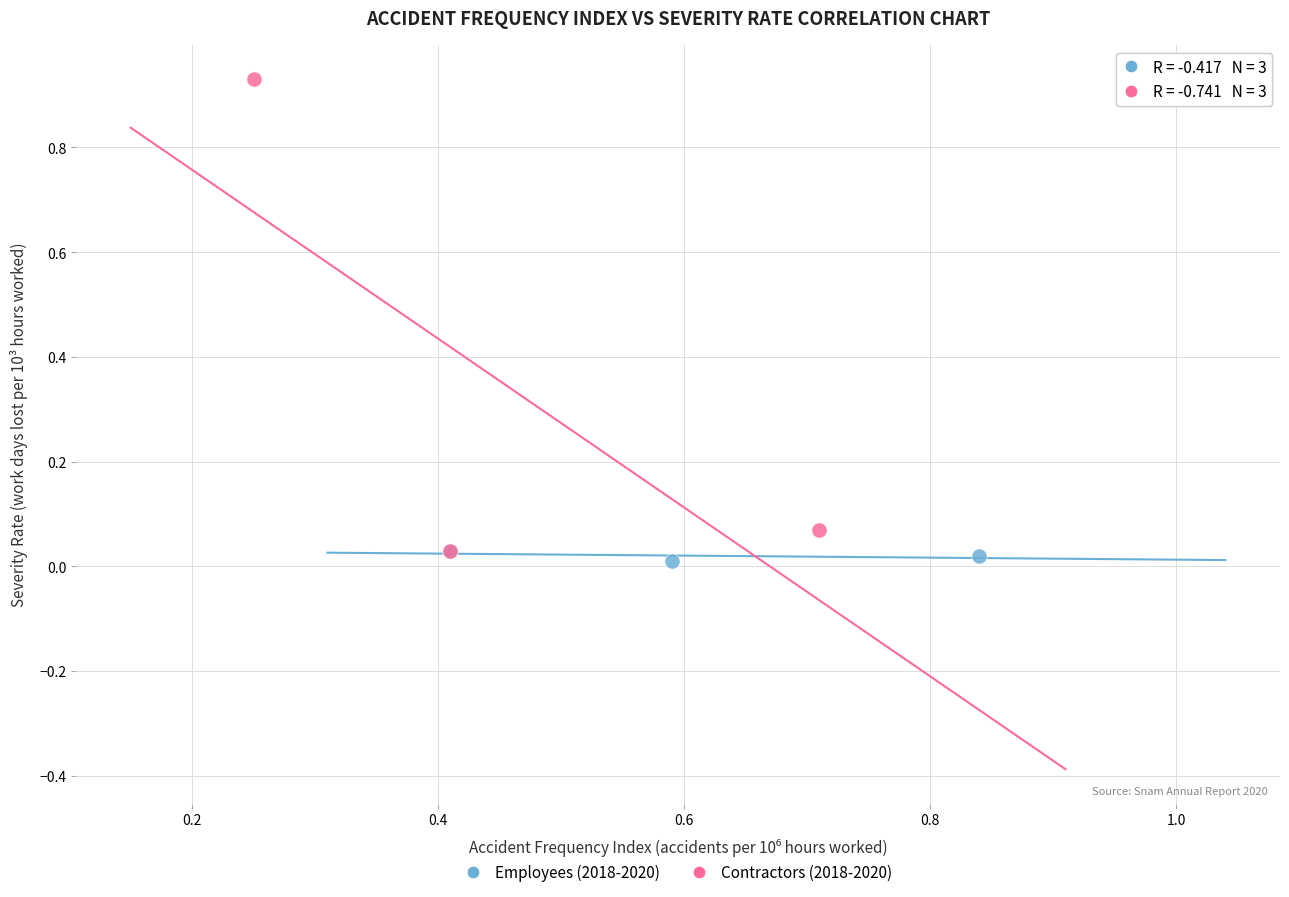

Which series contains the highest Y value?

Contractors (2018-2020)